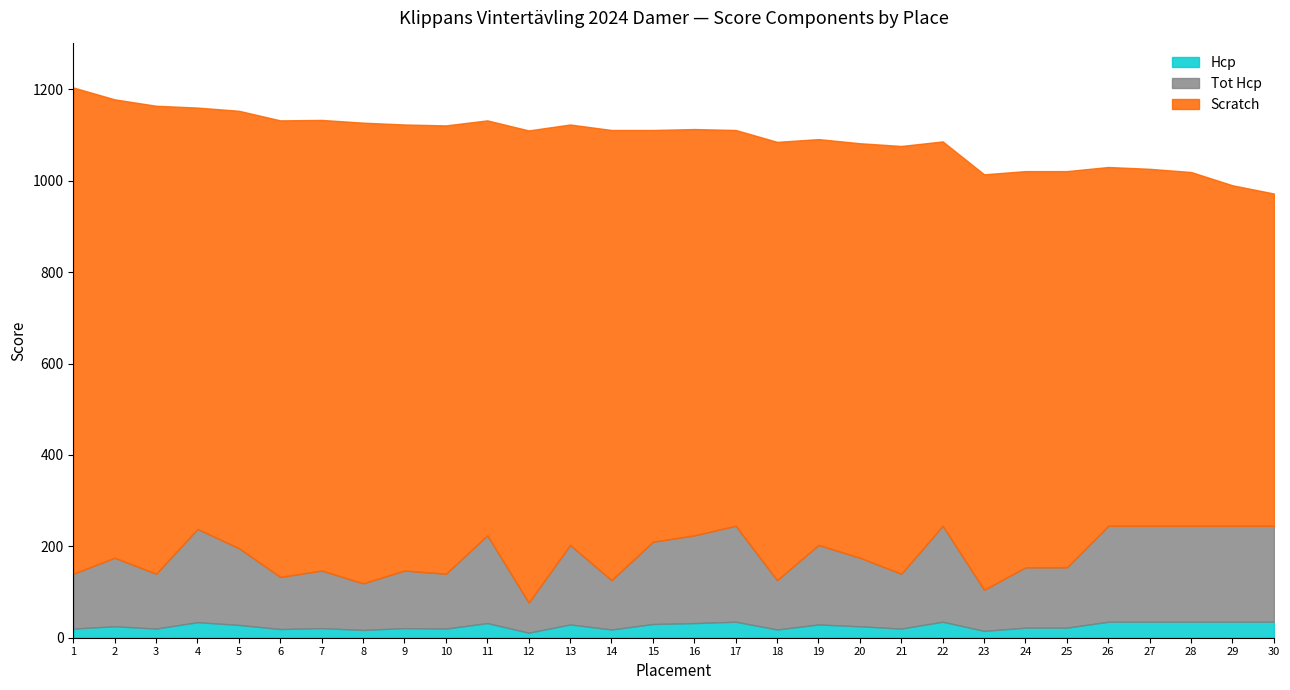

Where is the first local minimum for Tot Hcp?

3